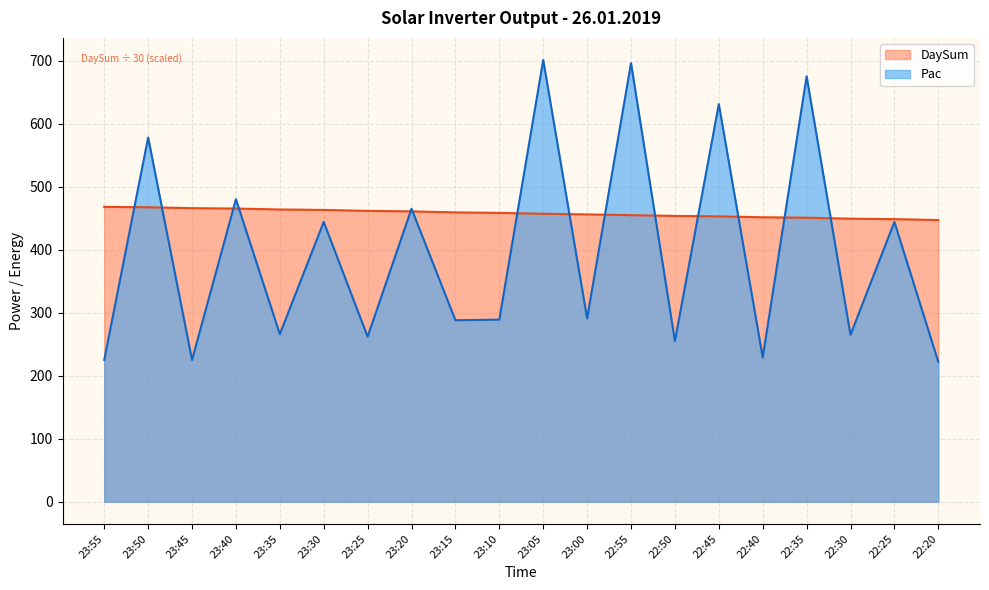

How many series are shown in this chart?

2